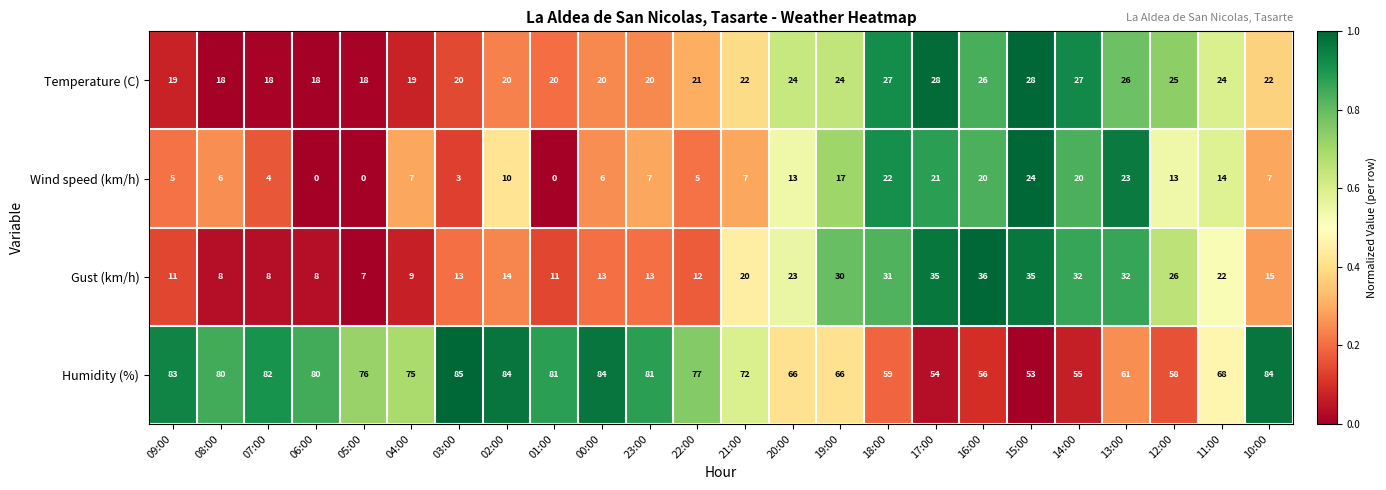

What is the difference between the Temperature (C) values at 14:00 and 19:00?

3